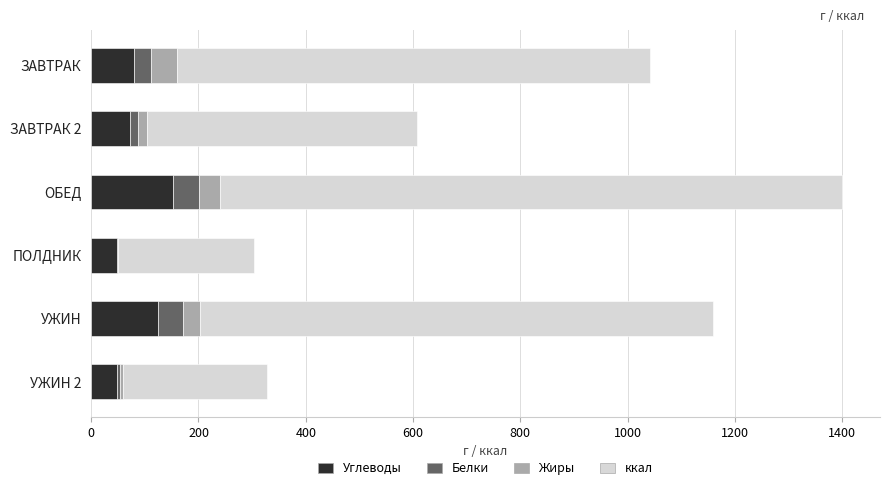

Read the Углеводы value at ОБЕД.

153.0